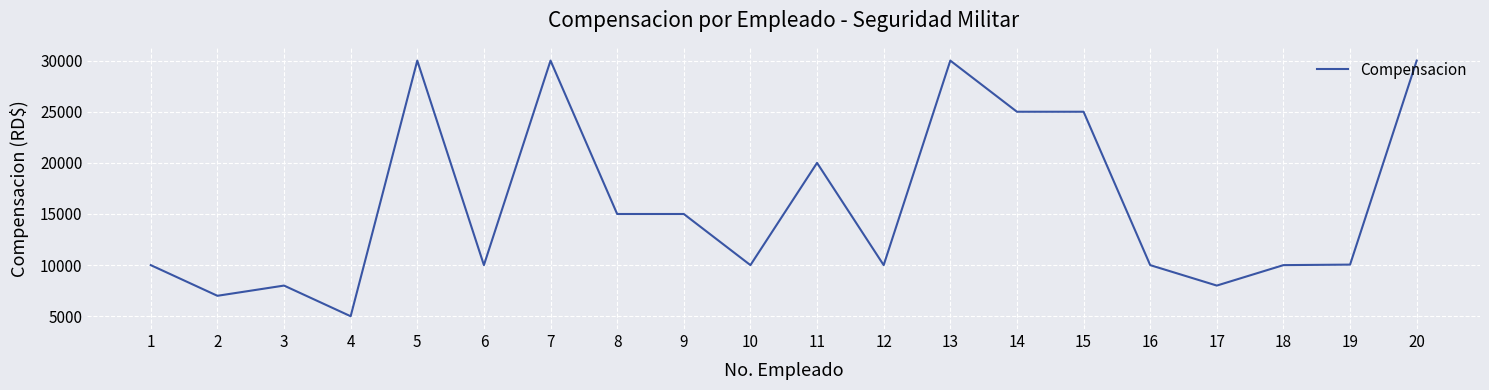

Is it true that the value at 15 is 44510?

False